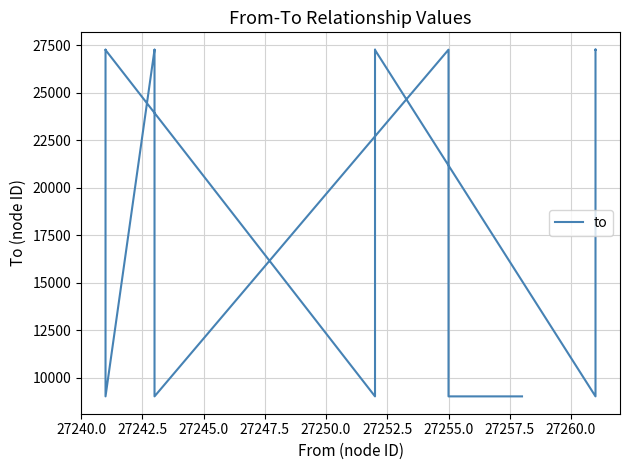

Between 27255.0 and 27242.5, which is larger?

27255.0